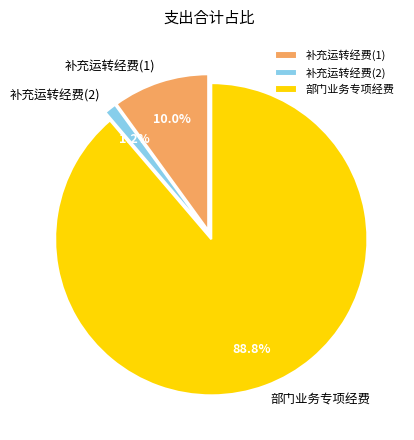

To the nearest percent, what is the average slice percentage?

33%